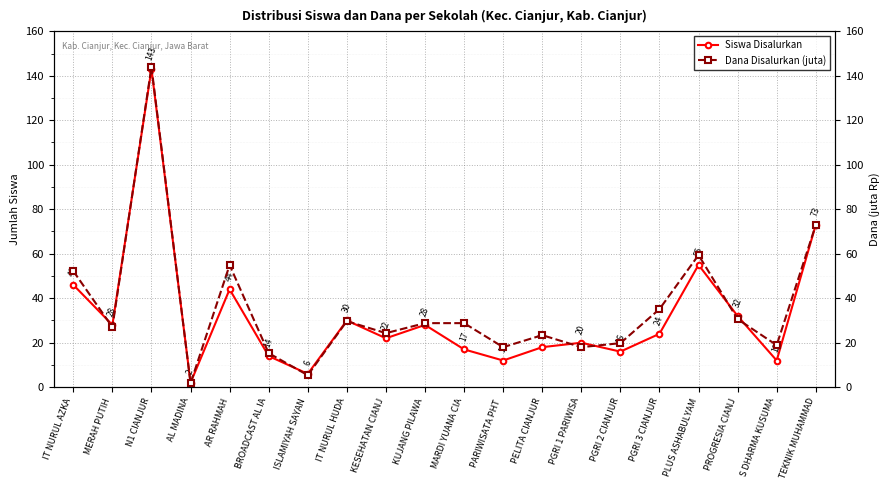

How many series are shown in this chart?

2